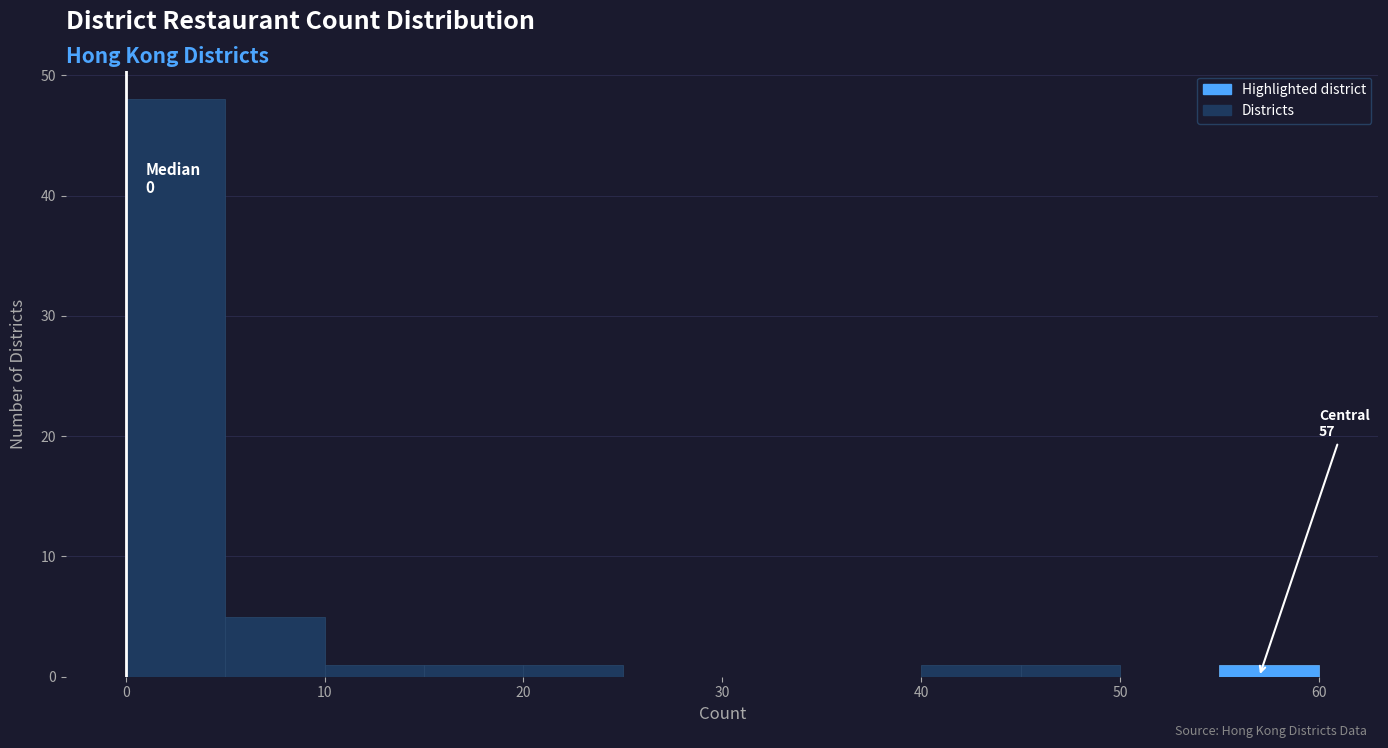

Over which range of the x-axis is the bar tallest?

0 to 5